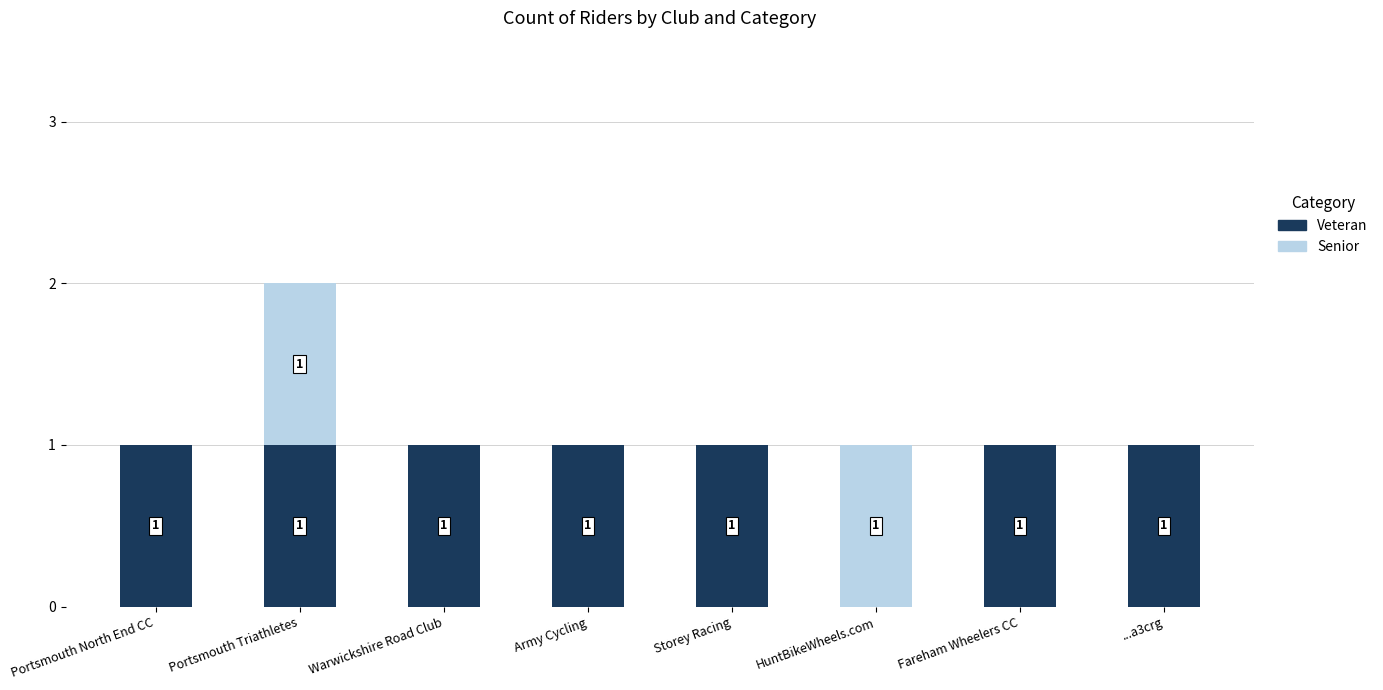

What is the sum of all Veteran values?

7